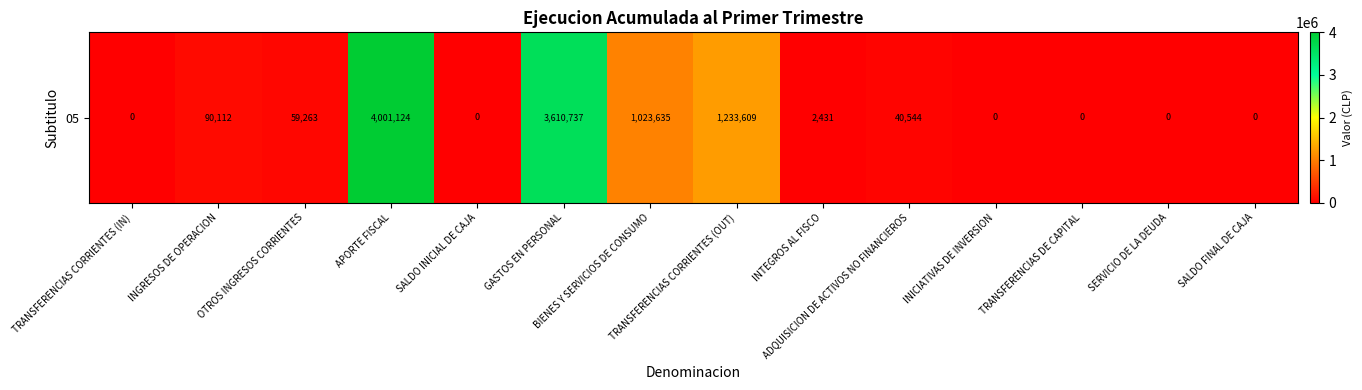

Reading left to right, list all the values displayed in this chart.

TRANSFERENCIAS CORRIENTES (IN)=0	INGRESOS DE OPERACION=90112	OTROS INGRESOS CORRIENTES=59263	APORTE FISCAL=4001124	SALDO INICIAL DE CAJA=0	GASTOS EN PERSONAL=3610737	BIENES Y SERVICIOS DE CONSUMO=1023635	TRANSFERENCIAS CORRIENTES (OUT)=1233609	INTEGROS AL FISCO=2431	ADQUISICION DE ACTIVOS NO FINANCIEROS=40544	INICIATIVAS DE INVERSION=0	TRANSFERENCIAS DE CAPITAL=0	SERVICIO DE LA DEUDA=0	SALDO FINAL DE CAJA=0